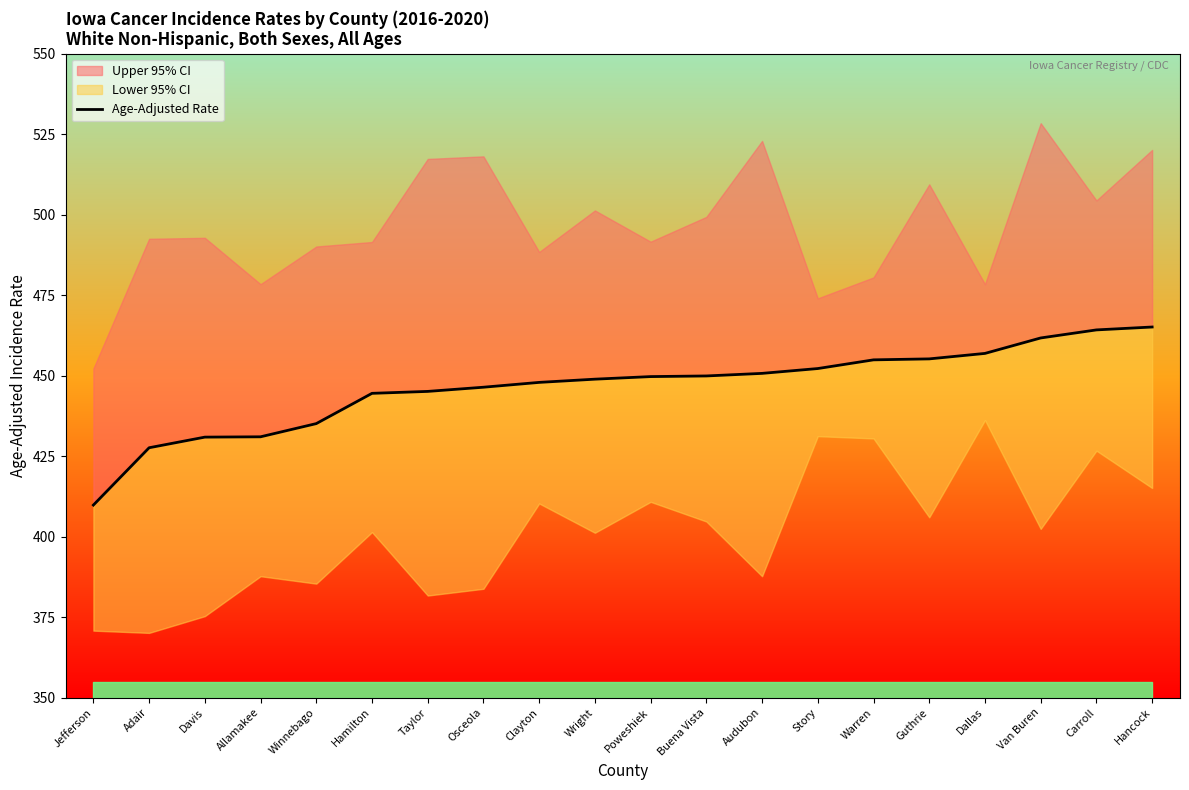

How many data points are less than 449?

10